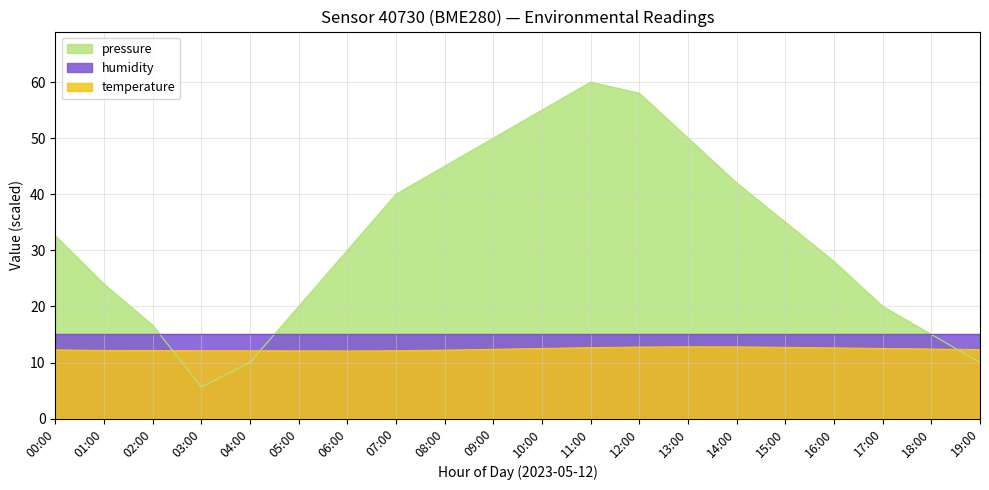

What is the lowest value of the pressure series?

5.6